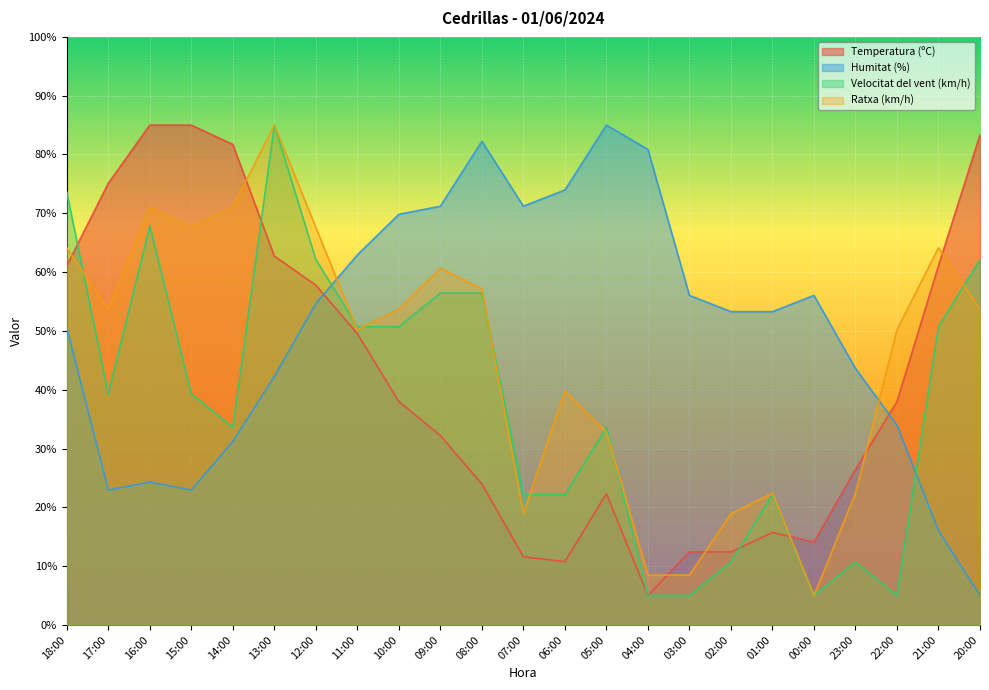

Reading left to right, what are all the values shown in this chart?

Temperatura (ºC): 18:00=61.1	17:00=75.1	16:00=85.0	15:00=85.0	14:00=81.7	13:00=62.7	12:00=57.8	11:00=49.5	10:00=38.0	09:00=32.2	08:00=24.0	07:00=11.6	06:00=10.8	05:00=22.3	04:00=5.0	03:00=12.4	02:00=12.4	01:00=15.7	00:00=14.1	23:00=26.4	22:00=38.0	21:00=61.1	20:00=83.4
Humitat (%): 18:00=50.5	17:00=22.9	16:00=24.3	15:00=22.9	14:00=31.2	13:00=42.2	12:00=54.7	11:00=62.9	10:00=69.8	09:00=71.2	08:00=82.2	07:00=71.2	06:00=74.0	05:00=85.0	04:00=80.9	03:00=56.0	02:00=53.3	01:00=53.3	00:00=56.0	23:00=43.6	22:00=34.0	21:00=16.0	20:00=5.0
Velocitat del vent (km/h): 18:00=73.6	17:00=39.3	16:00=67.9	15:00=39.3	14:00=33.6	13:00=85.0	12:00=62.1	11:00=50.7	10:00=50.7	09:00=56.4	08:00=56.4	07:00=22.1	06:00=22.1	05:00=33.6	04:00=5.0	03:00=5.0	02:00=10.7	01:00=22.1	00:00=5.0	23:00=10.7	22:00=5.0	21:00=50.7	20:00=62.1
Ratxa (km/h): 18:00=64.1	17:00=53.7	16:00=71.1	15:00=67.6	14:00=71.1	13:00=85.0	12:00=67.6	11:00=50.2	10:00=53.7	09:00=60.7	08:00=57.2	07:00=18.9	06:00=39.8	05:00=32.8	04:00=8.5	03:00=8.5	02:00=18.9	01:00=22.4	00:00=5.0	23:00=22.4	22:00=50.2	21:00=64.1	20:00=53.7